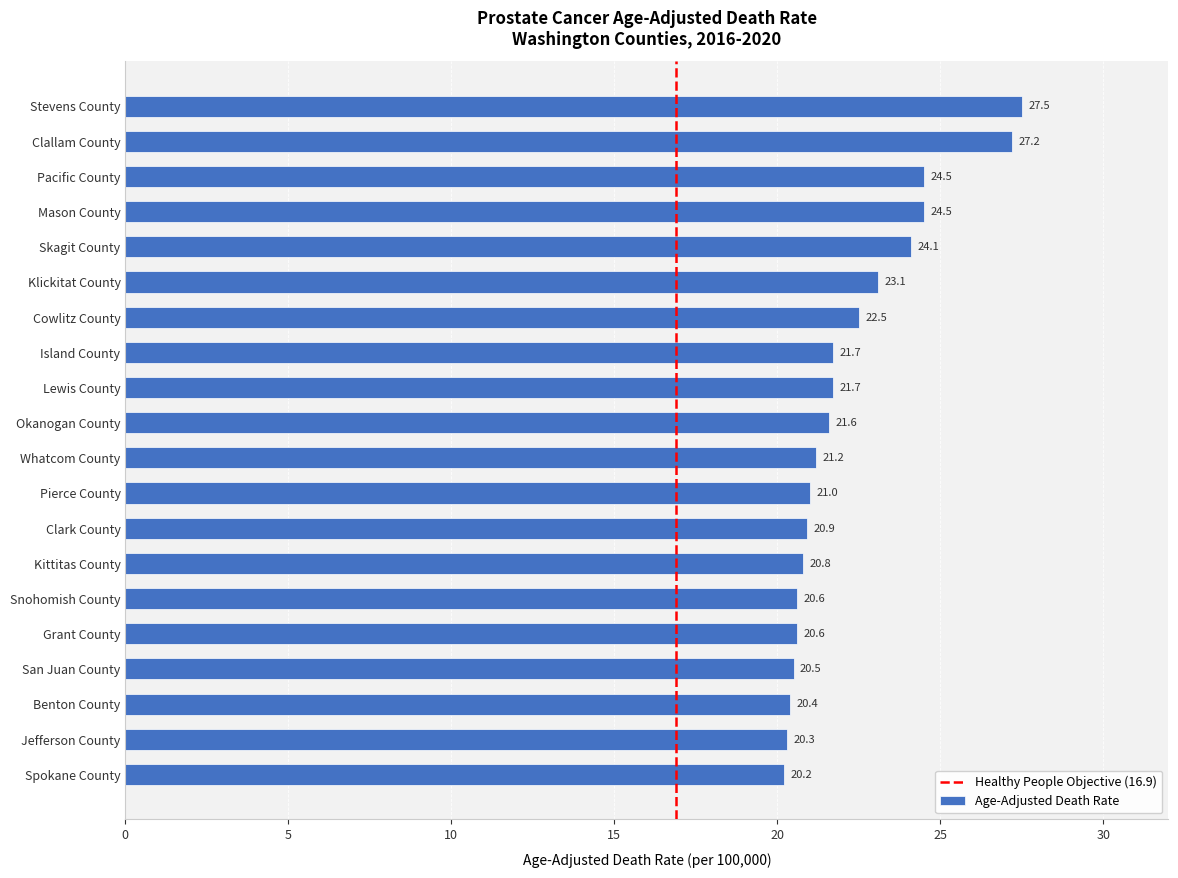

Reading bottom to top, list all the values displayed in this chart.

20.2	20.3	20.4	20.5	20.6	20.6	20.8	20.9	21.0	21.2	21.6	21.7	21.7	22.5	23.1	24.1	24.5	24.5	27.2	27.5